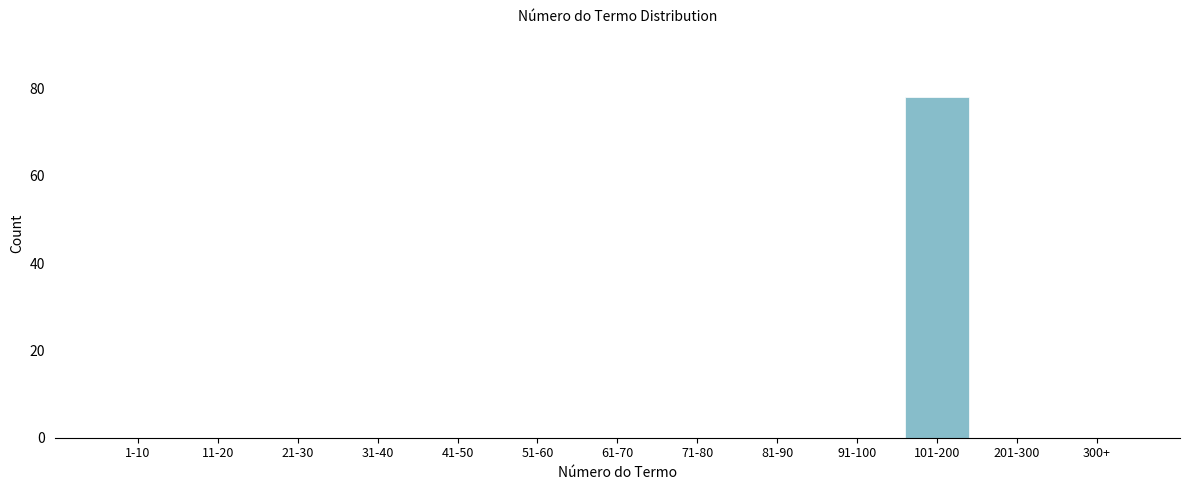

Reading left to right, transcribe all the data shown in this chart.

1-10=0	11-20=0	21-30=0	31-40=0	41-50=0	51-60=0	61-70=0	71-80=0	81-90=0	91-100=0	101-200=78	201-300=0	300+=0